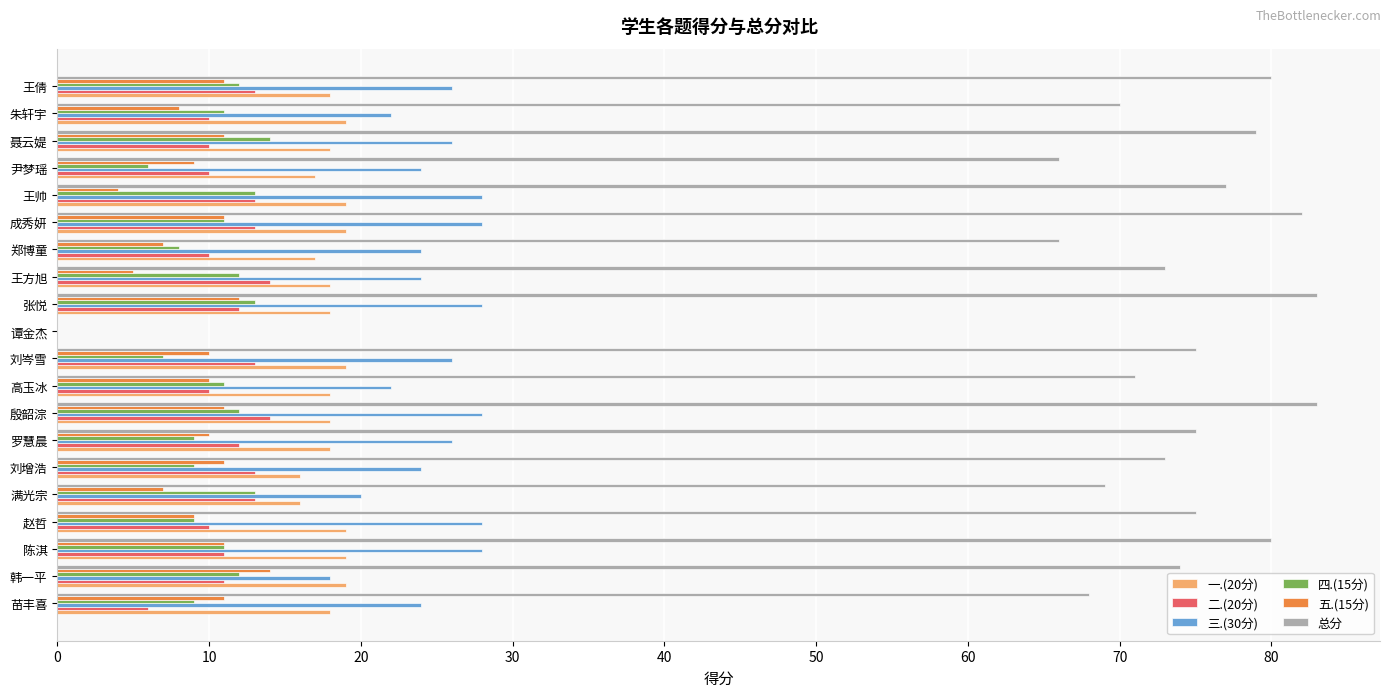

Is it true that 三.(30分) equals 24 at 郑博童?

True